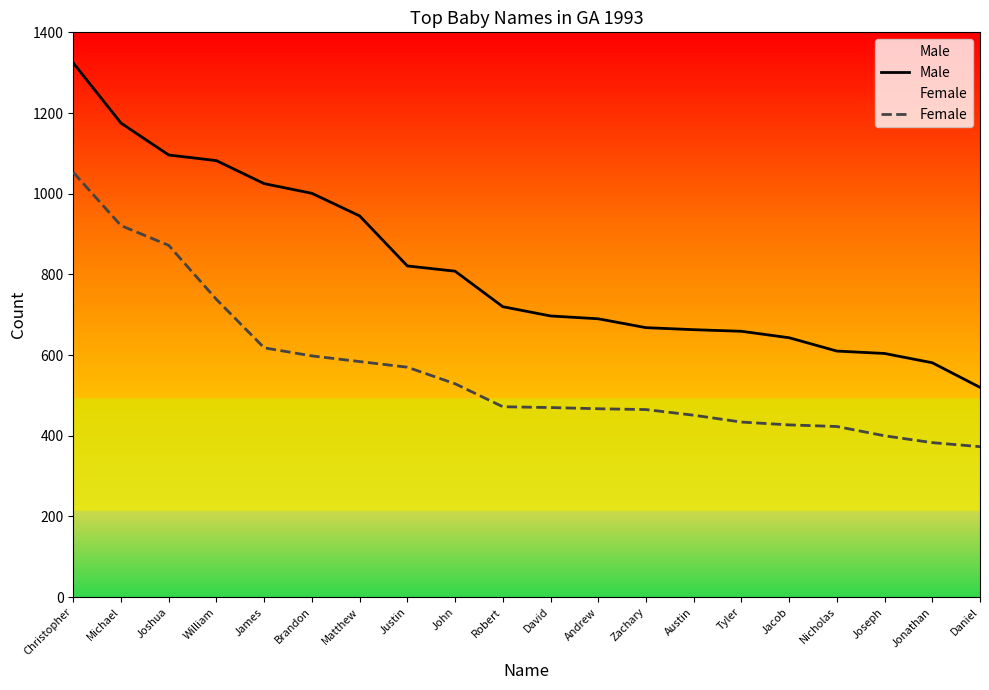

What is the maximum value shown in the chart?

1324